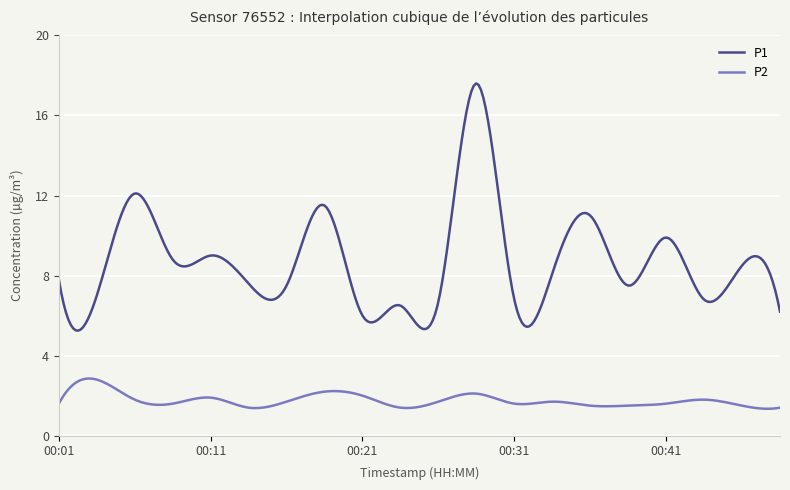

True or false: P2 and P1 intersect in this chart.

False